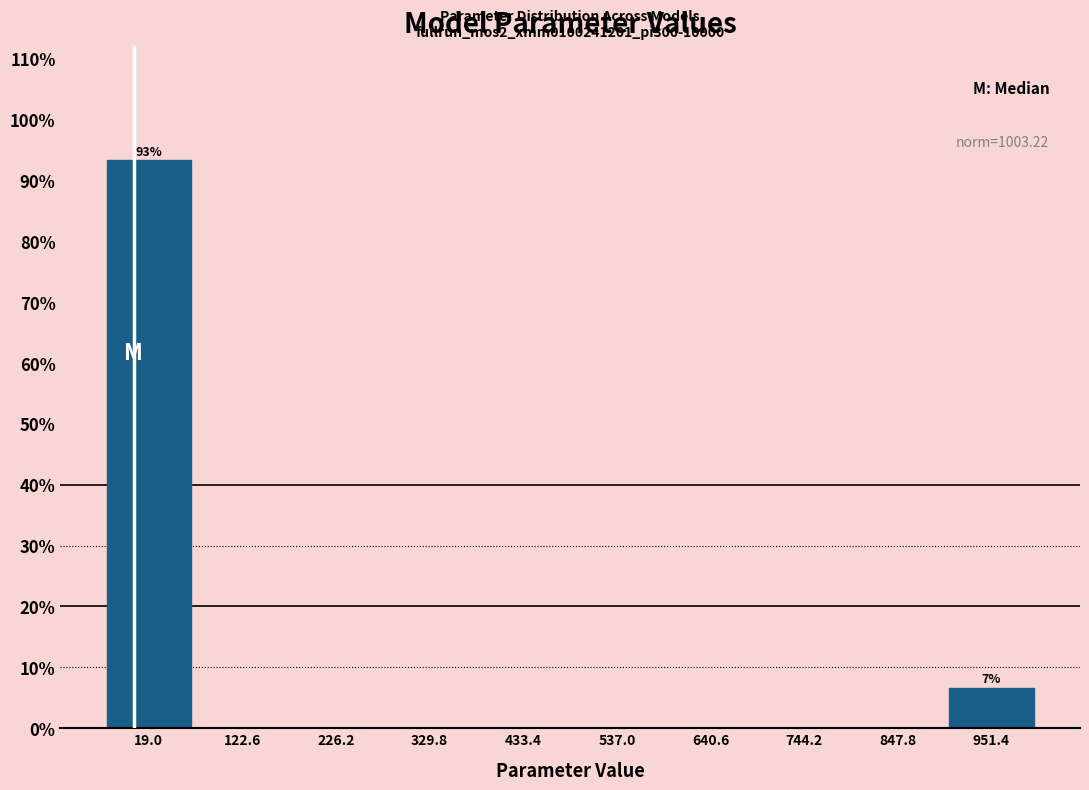

Which range on the x-axis has the tallest bar?

-40 to 80